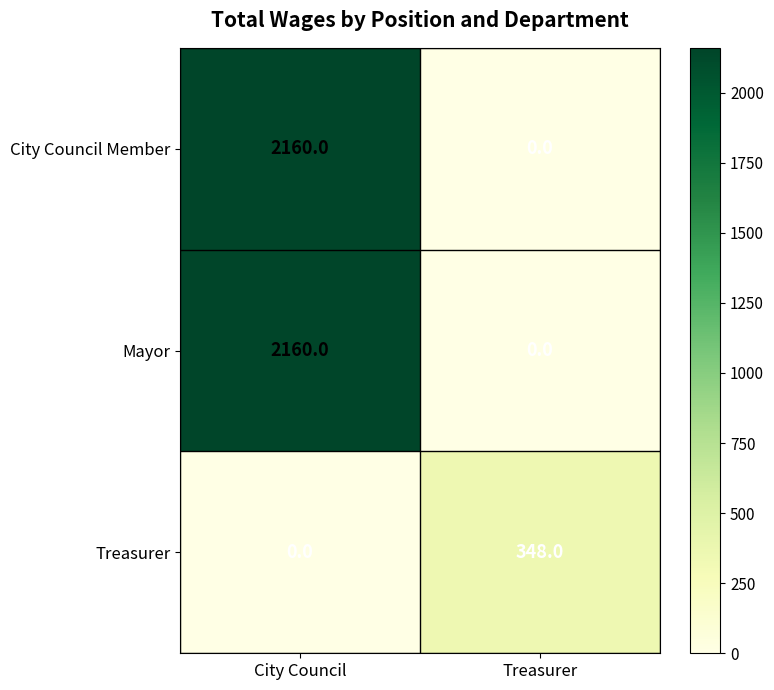

Where is Treasurer nearest to the value 174?

City Council